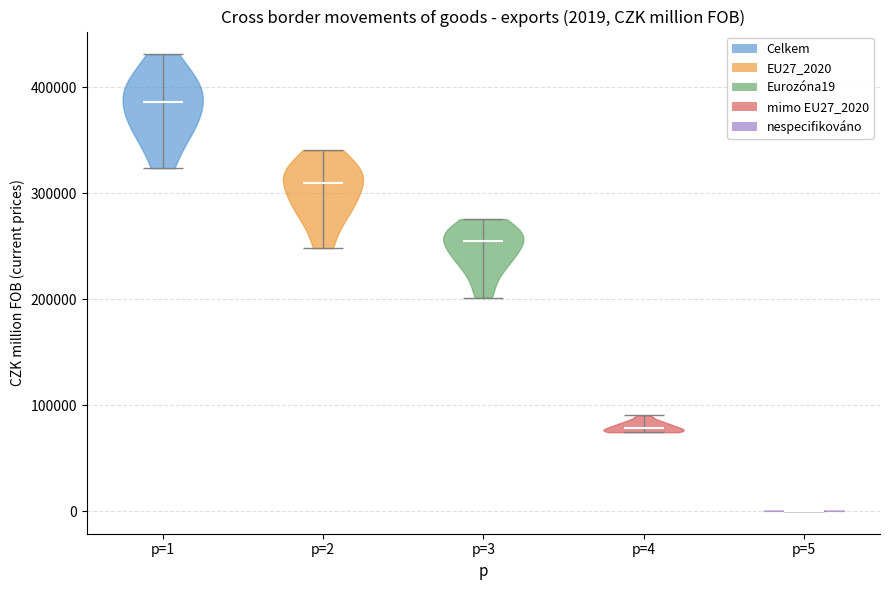

Which violin has the lowest median line?

p=5